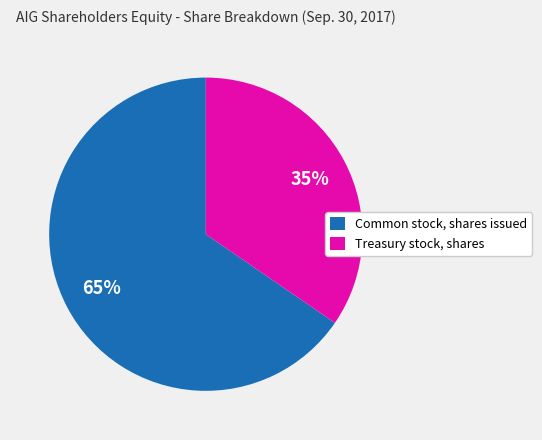

Is there any slice that represents more than half of the pie?

Yes